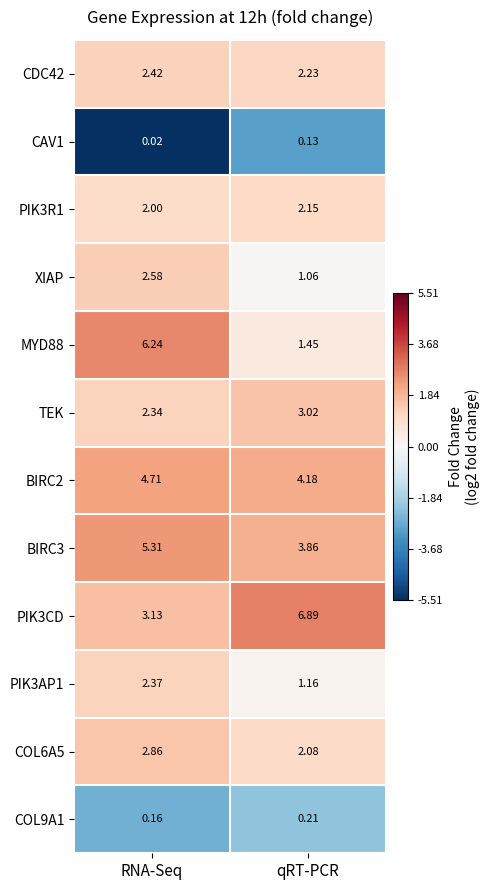

At which label does MYD88 first exceed 6?

RNA-Seq